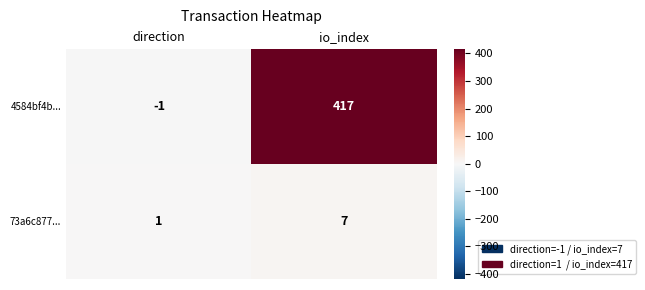

True or false: 73a6c877... has a value of 1 at direction.

True